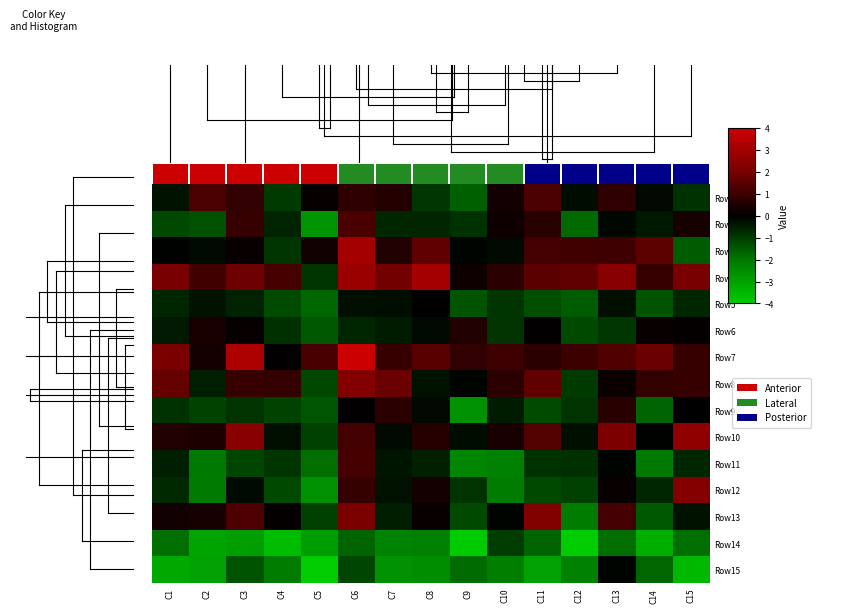

Rank the categories by Row5 value from lowest to highest.

C5, C12, C9, C14, C11, C4, C10, C1, C15, C3, C2, C6, C13, C7, C8